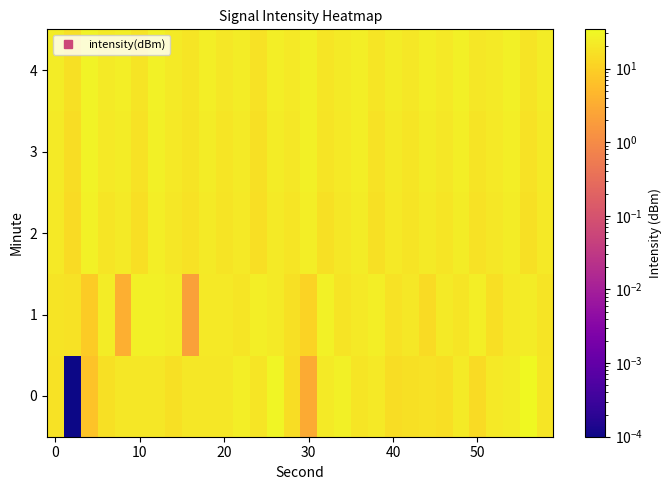

At how many categories does at least one series exceed 0?

30